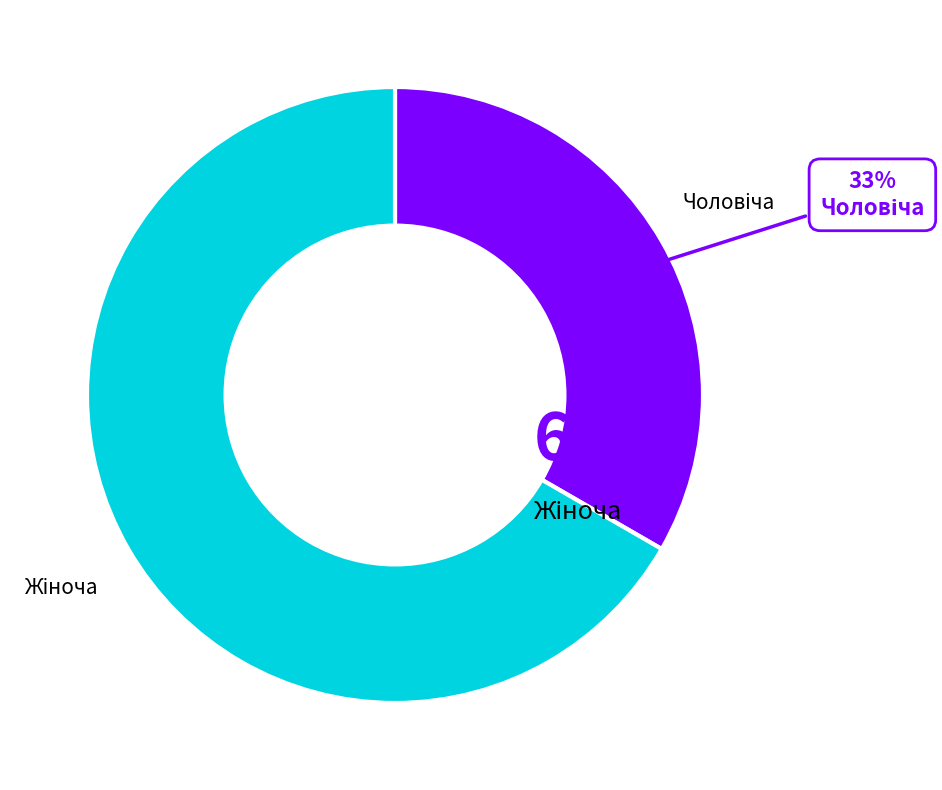

How many slices are in this pie chart?

2